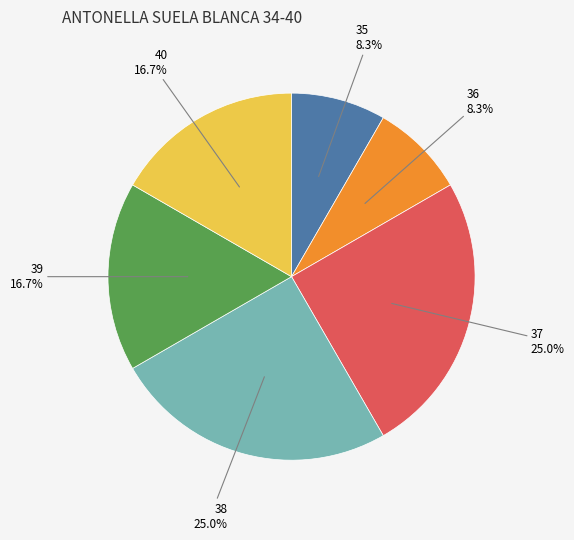

Does any single category account for the majority?

No